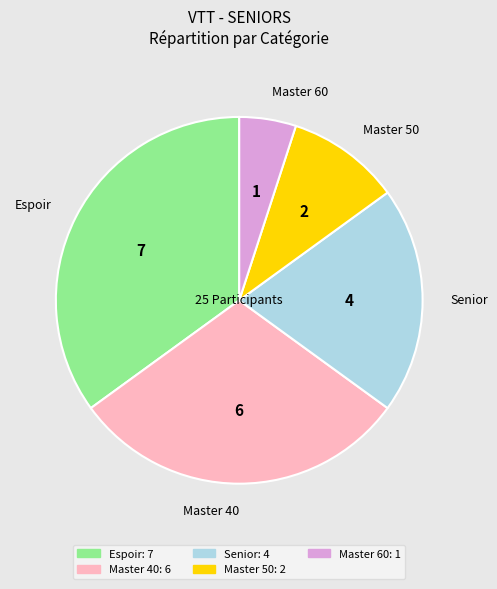

Is there any slice that represents more than half of the pie?

No